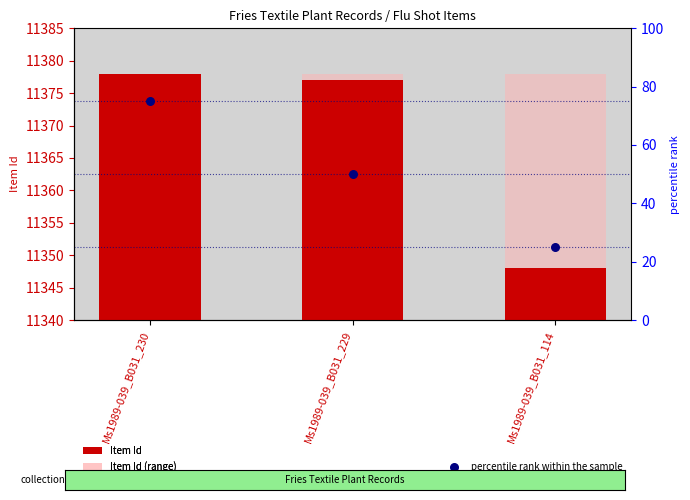

What is the total value across all series at Ms1989-039_B031_114?

22751